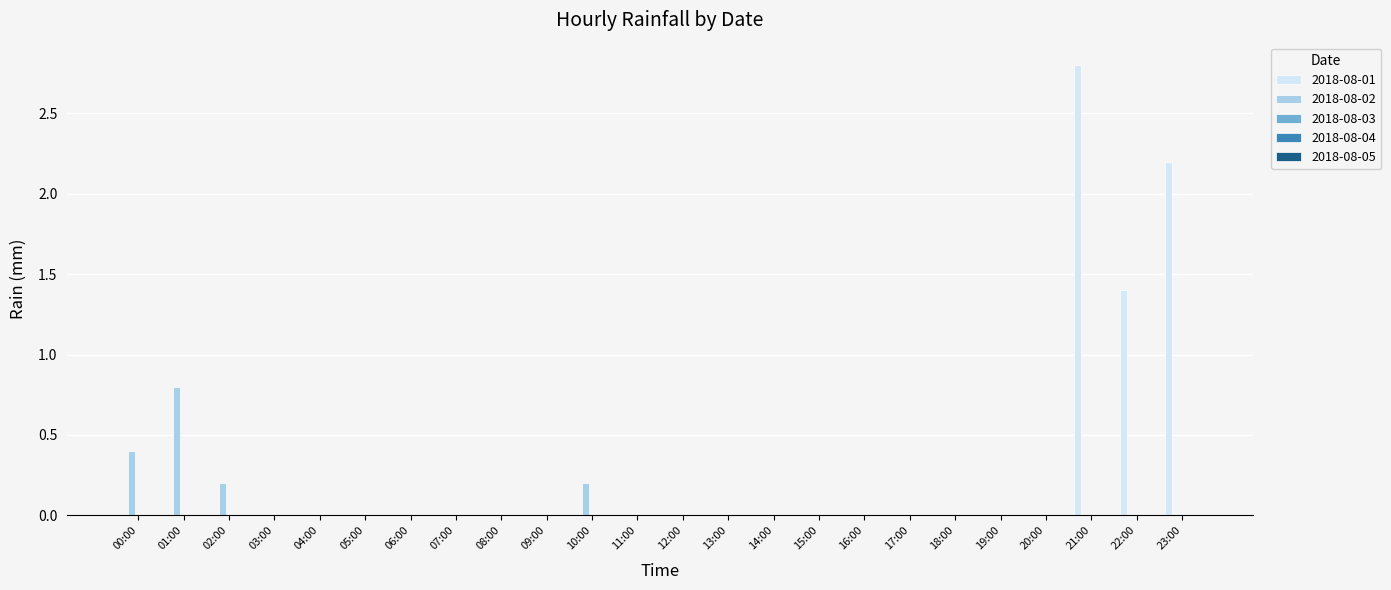

At which label is 2018-08-01 closest to 1?

22:00